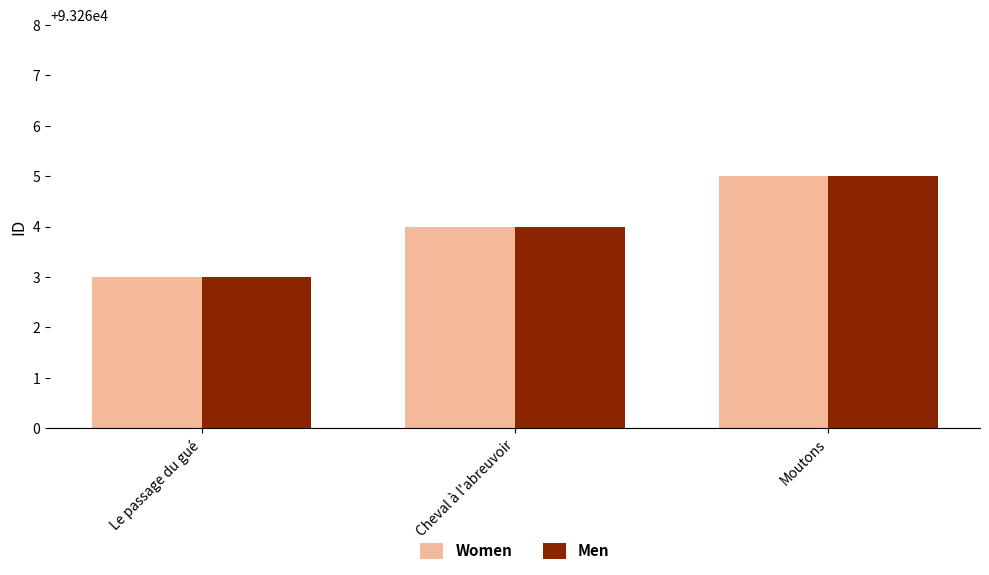

True or false: Women has a value of 93264 at Cheval à l'abreuvoir.

True